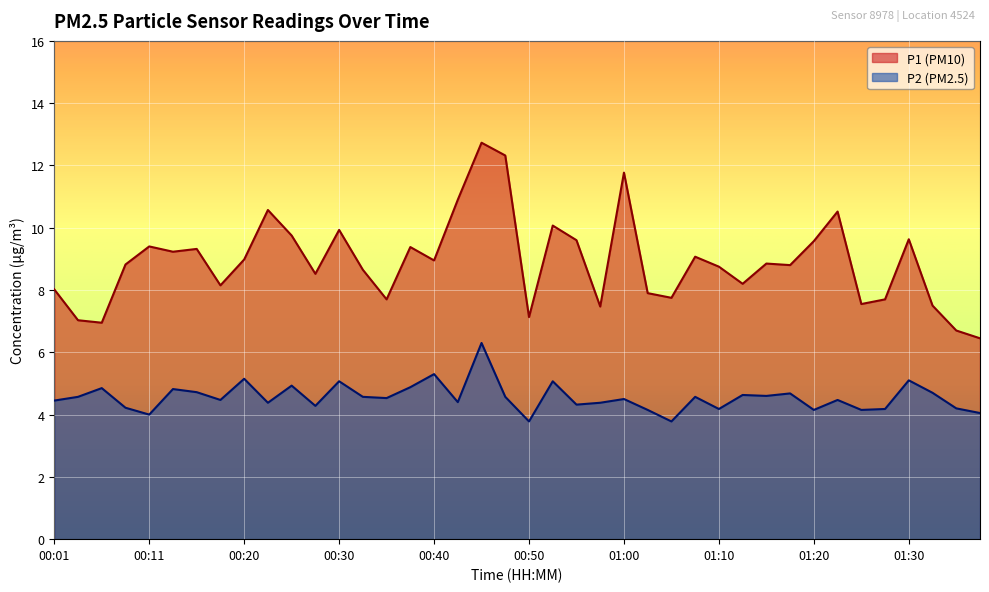

Is the value of P1 at 00:40 greater than the value of P2 at 00:13?

Yes